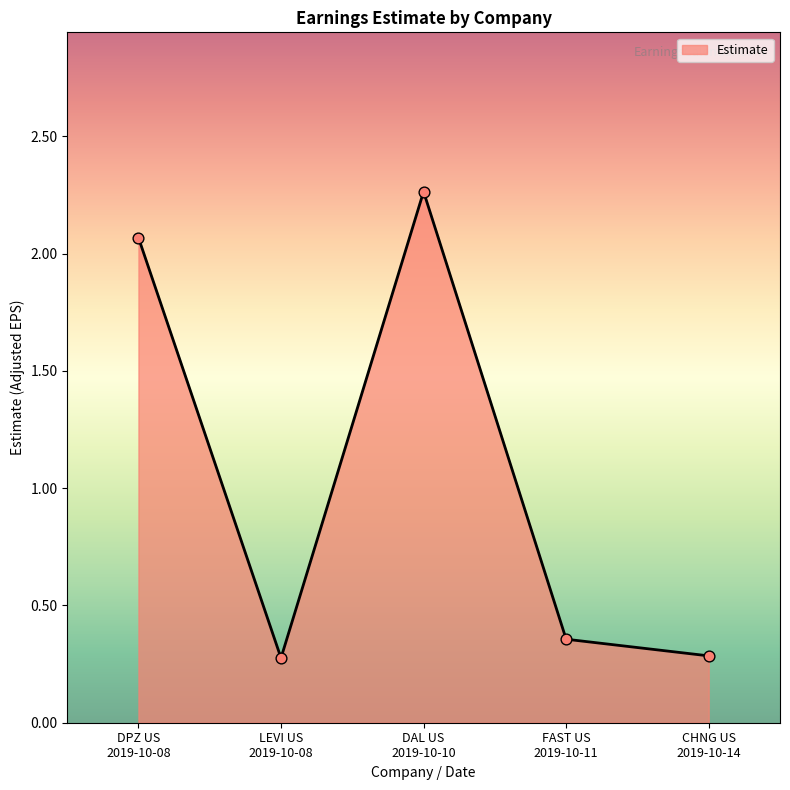

Between CHNG US
2019-10-14 and DPZ US
2019-10-08, which is larger?

DPZ US
2019-10-08